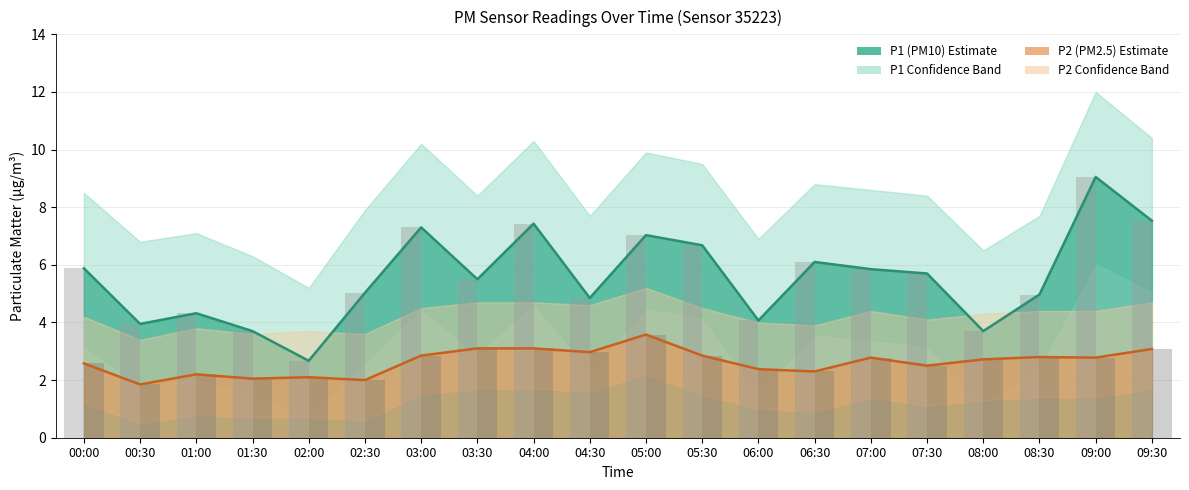

How many bars are there in total?

40